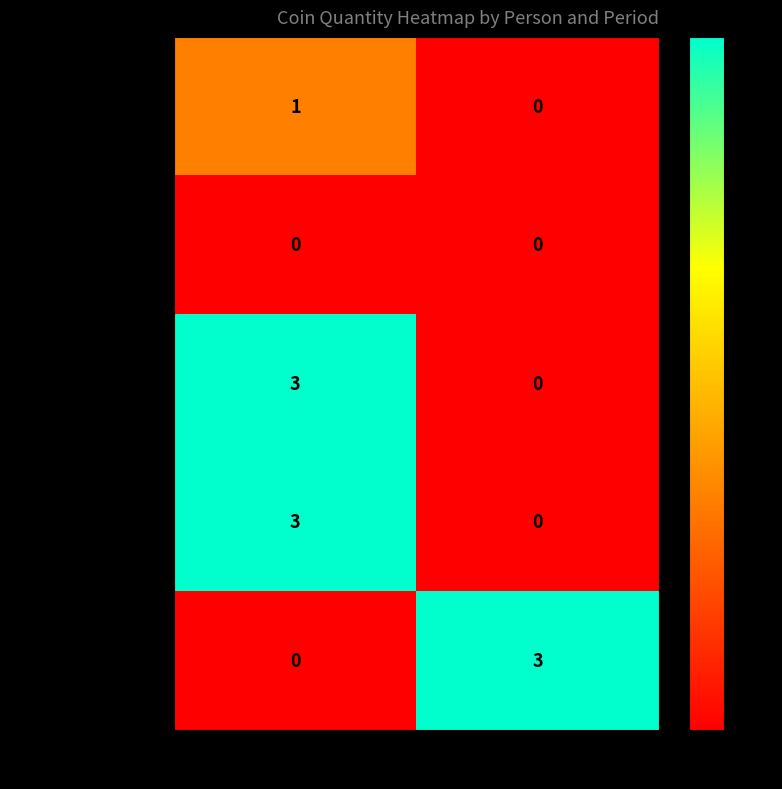

What is the spread (max minus min) of values at Imperial?

3